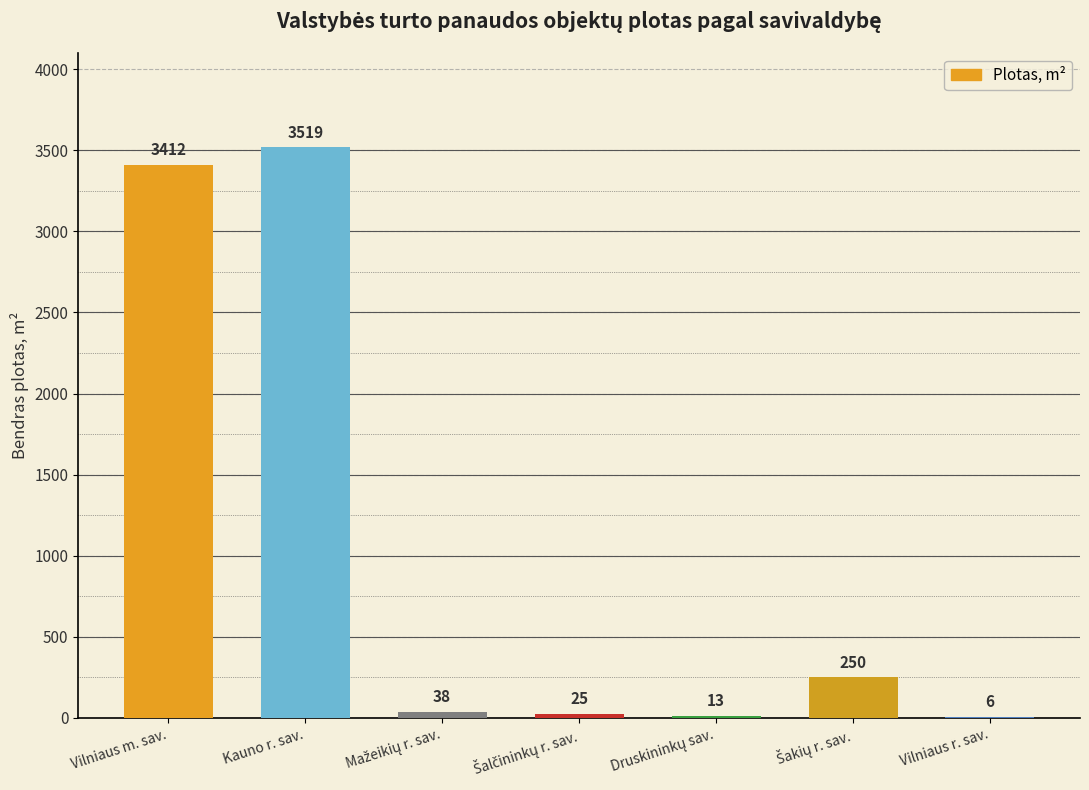

Is it true that the value at Mažeikių r. sav. is 37.6?

True